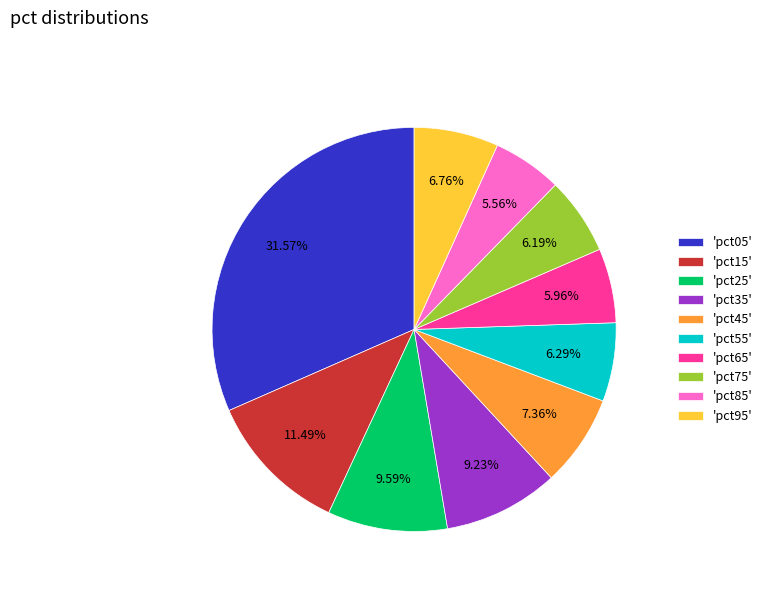

Does 'pct25' represent more than half of the total?

No